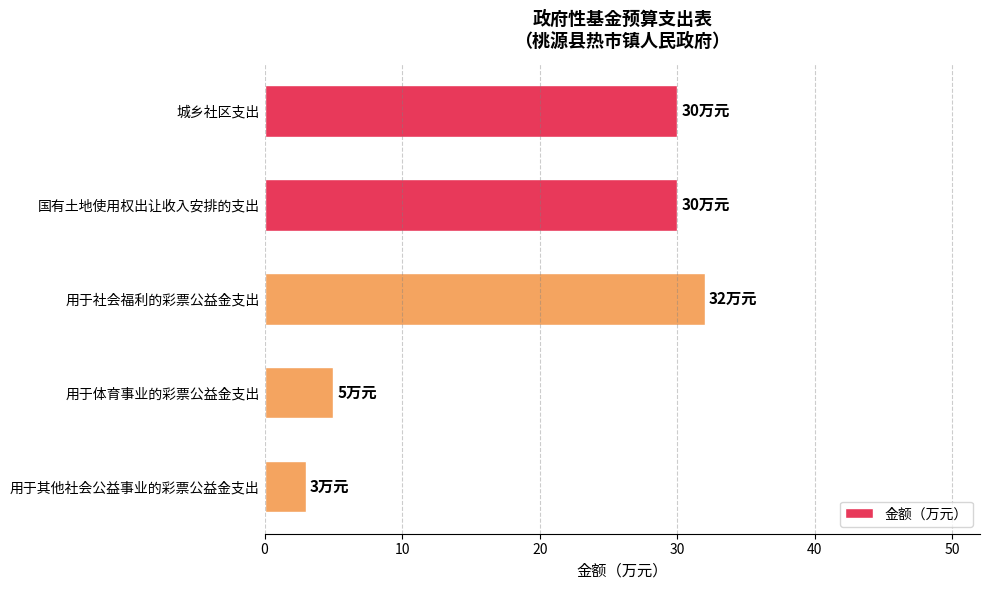

Which label corresponds to the smallest value in the chart?

用于其他社会公益事业的彩票公益金支出